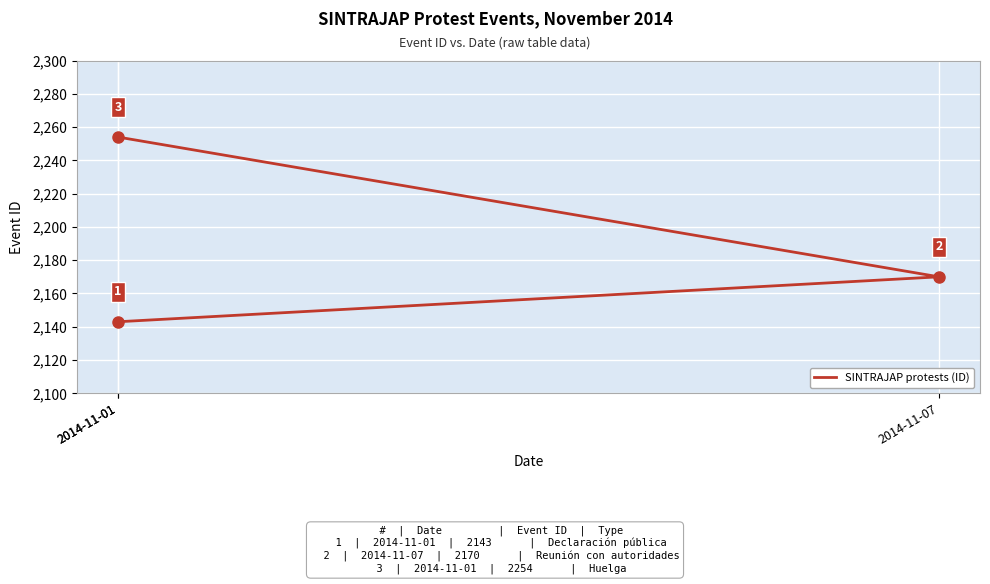

The chart shows a value of 749 at 2014-11-07. True or false?

False